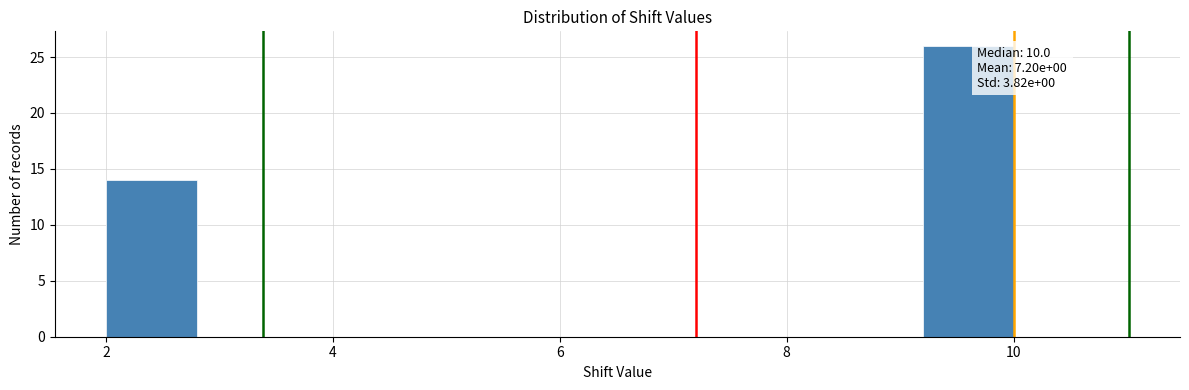

Over which range of the x-axis is the bar tallest?

9.2 to 10.0